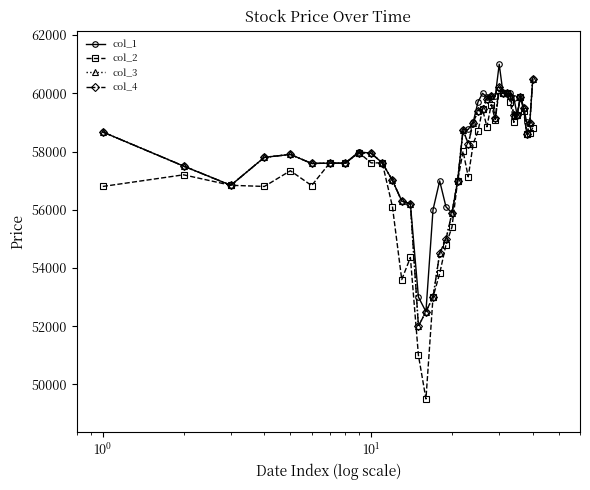

Does the chart have visible grid lines?

No